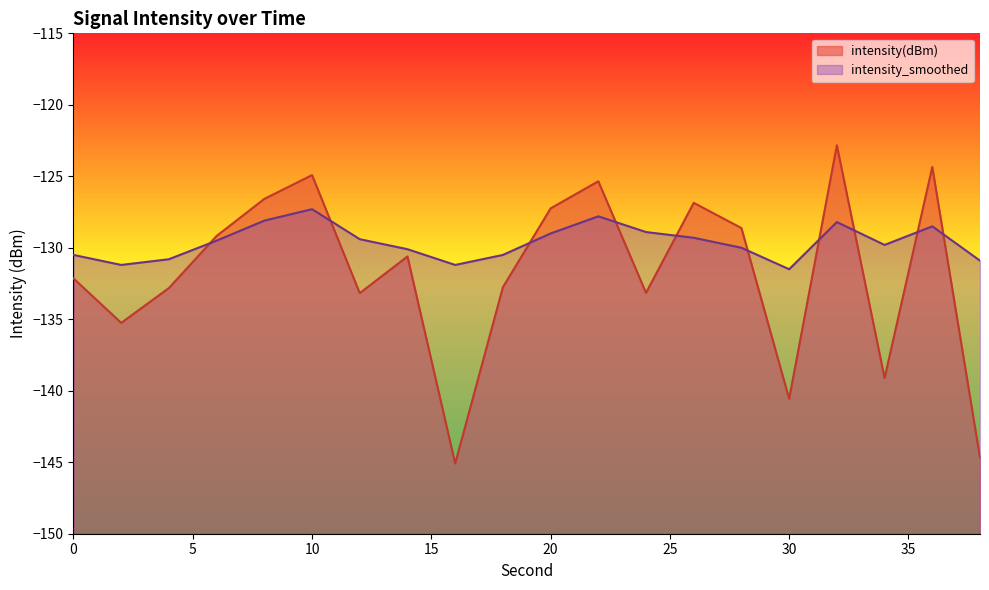

At how many categories does at least one series exceed -135?

20